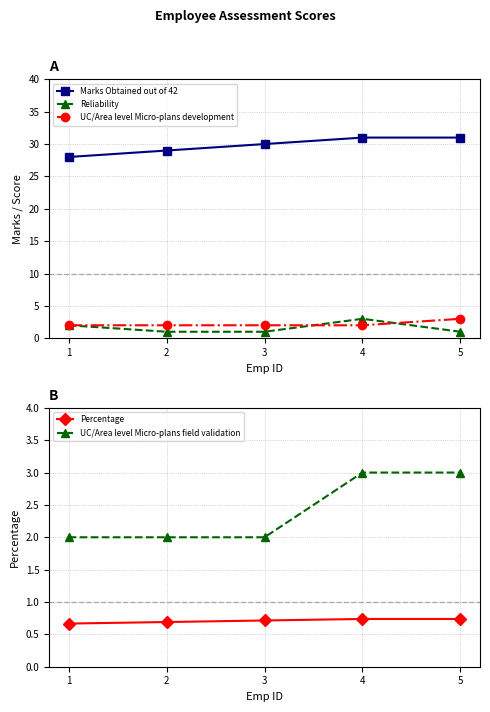

True or false: Percentage and Marks Obtained out of 42 cross at least once.

False